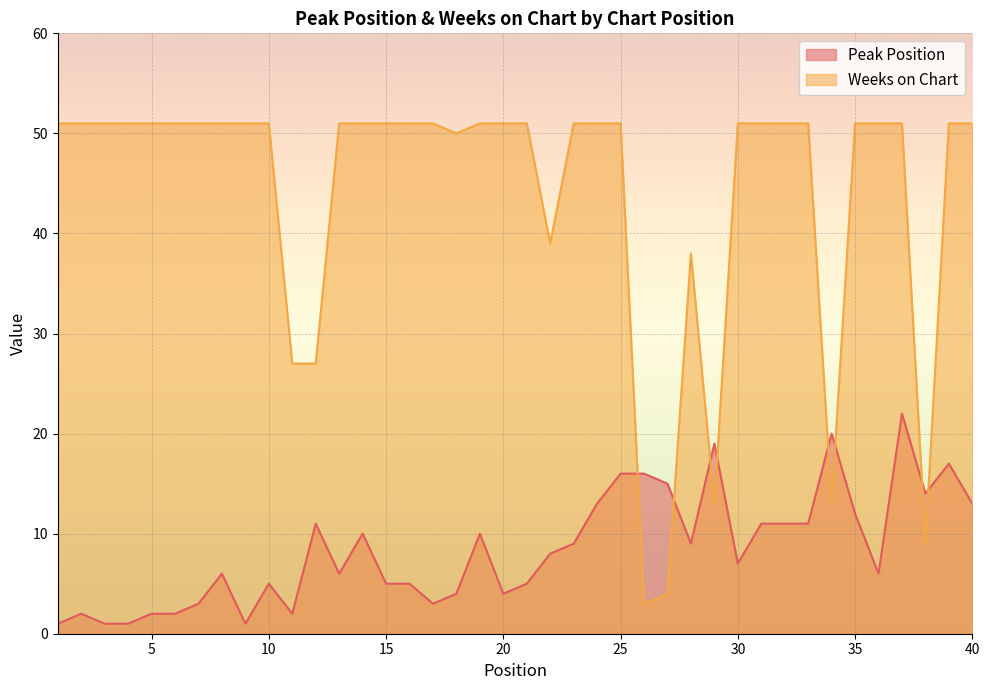

At which label does Peak Position reach its peak?

37